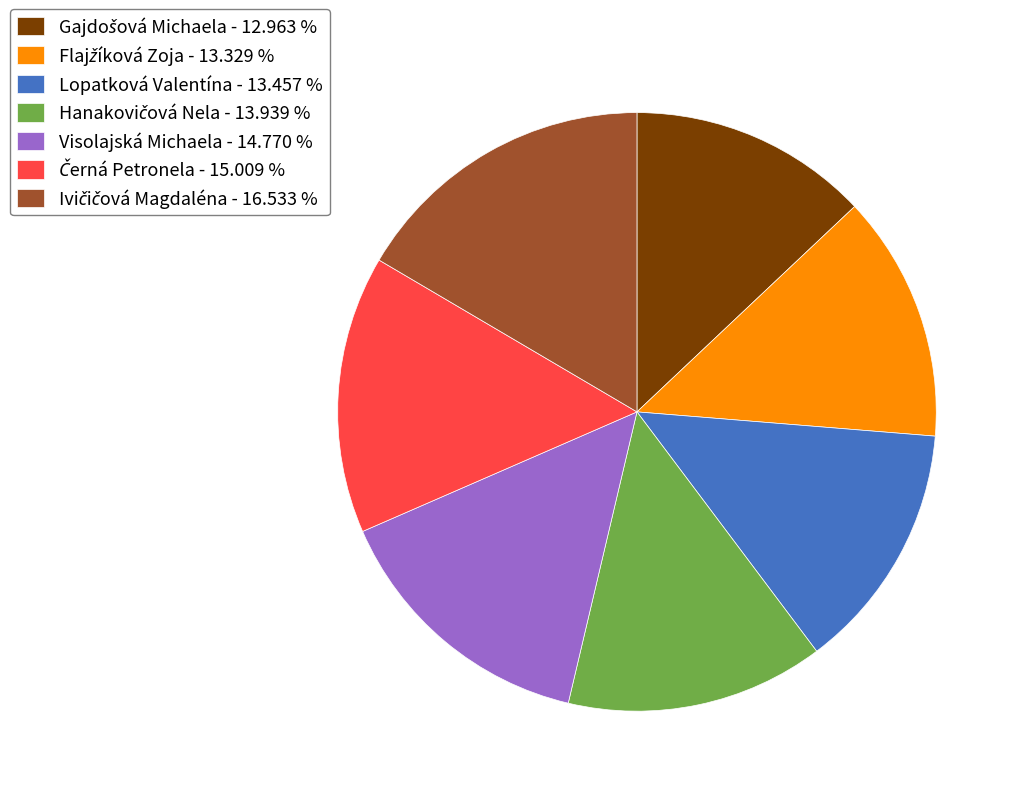

Is there a majority slice in this chart?

No